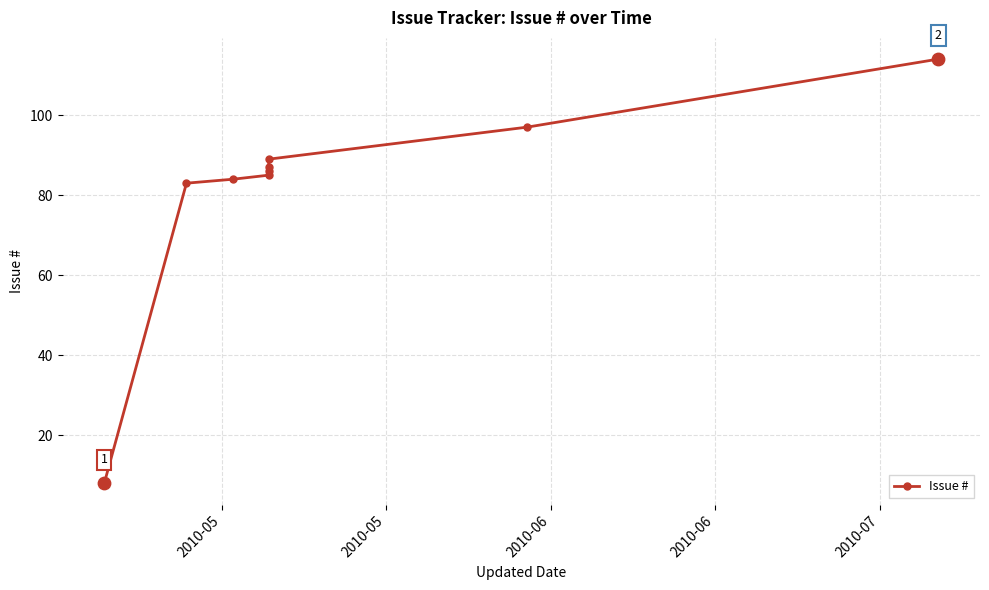

Approximately how many times larger is the value at 2010-06 compared to 2010-06?

1.0